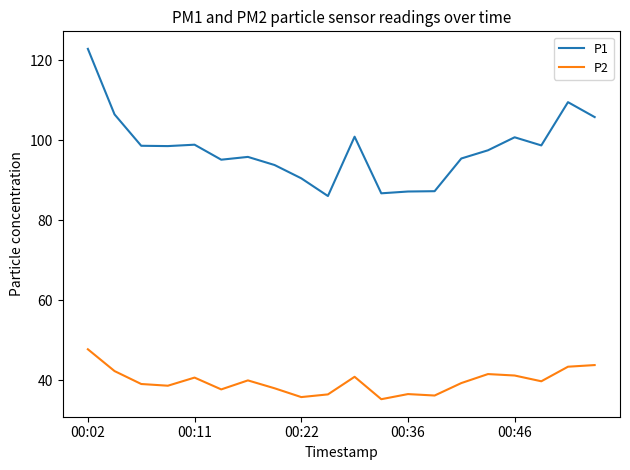

Which series has the largest range (max minus min)?

P1